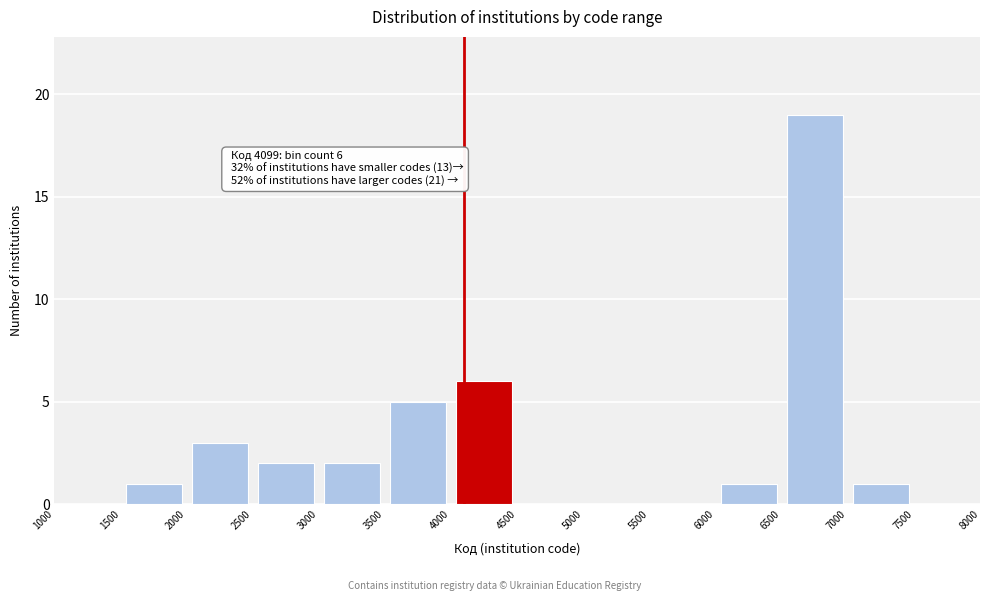

Which range on the x-axis has the tallest bar?

6500 to 7000